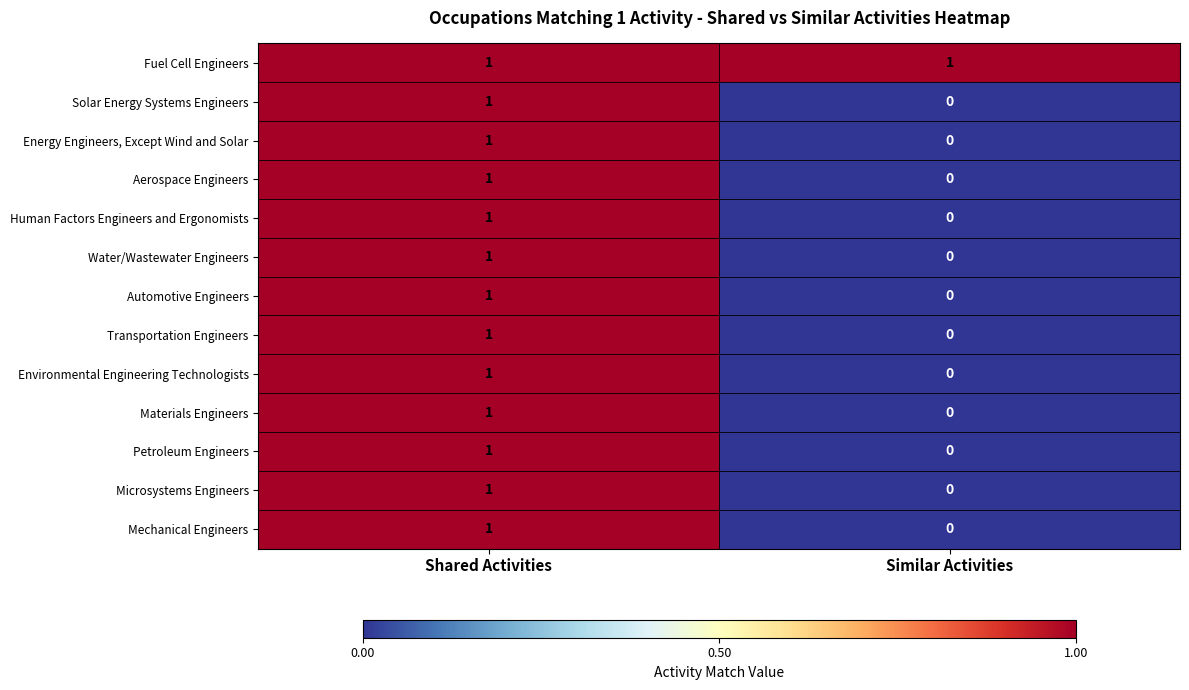

List the labels in order of Microsystems Engineers value, largest first.

Shared Activities, Similar Activities